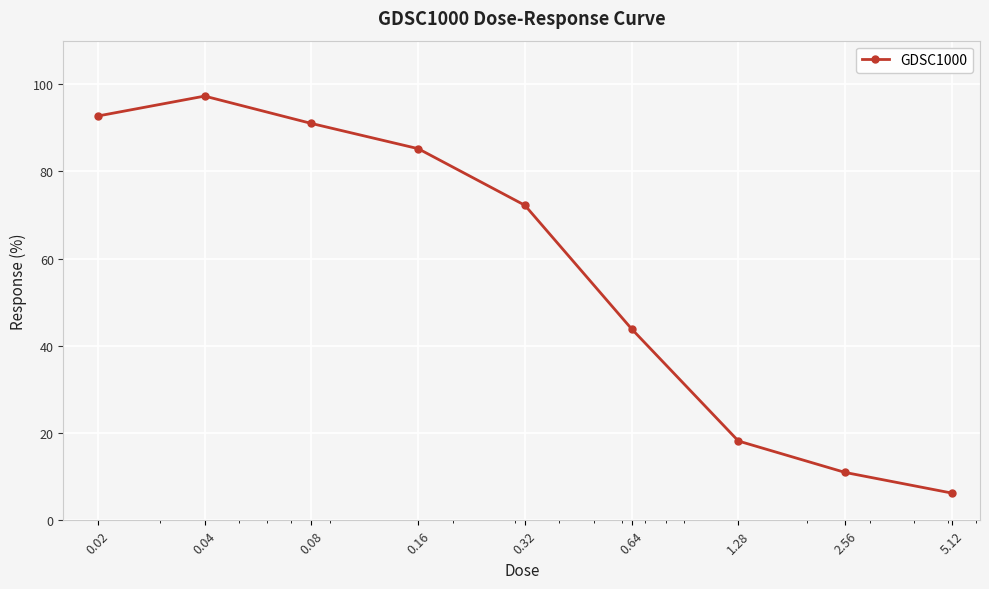

What is the difference between the maximum and minimum values?

91.0